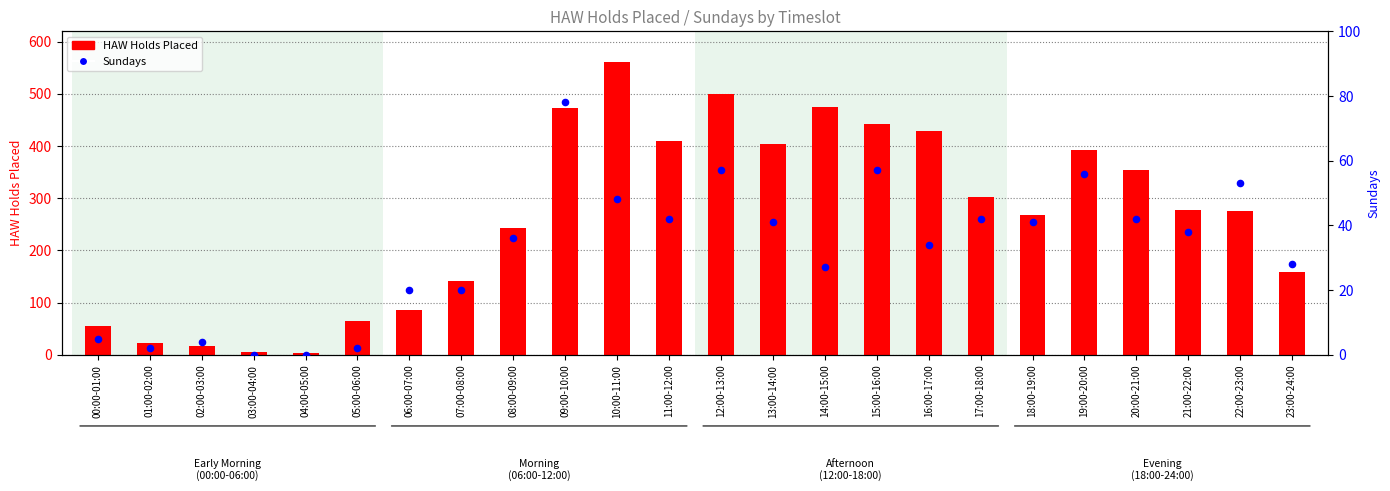

Which series reaches the maximum Y coordinate?

HAW Holds Placed